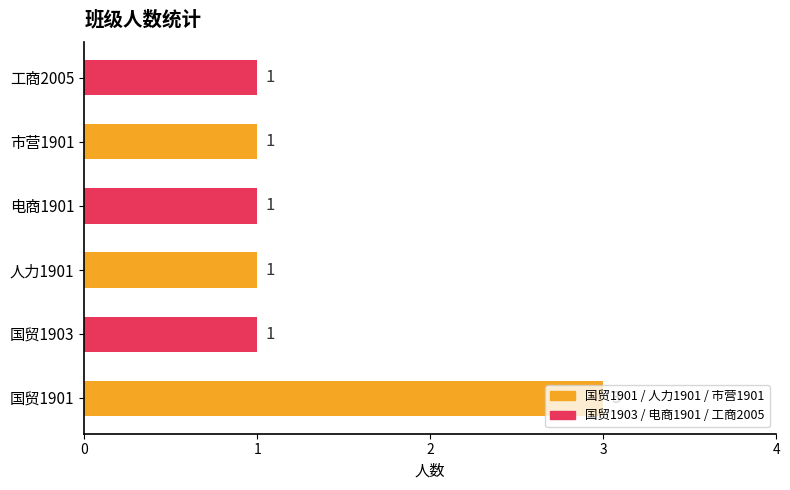

How many series are shown in this chart?

1